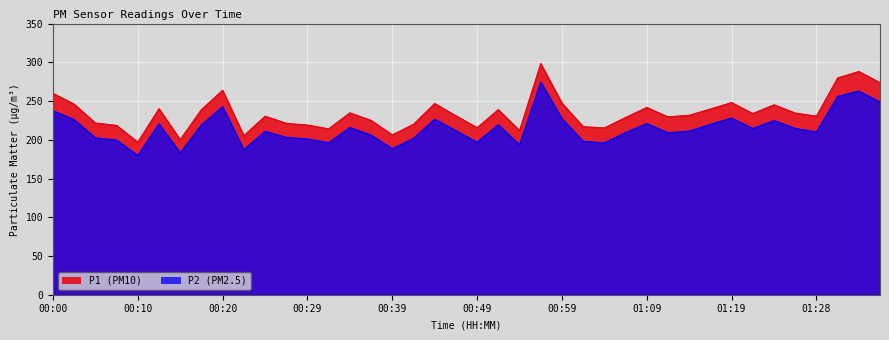

Reading left to right, list all the values displayed in this chart.

P1: 260.1	246.1	221.7	218.6	197.1	240.2	200.2	239.0	263.9	205.3	230.5	221.4	219.1	214.2	234.8	225.1	206.4	220.0	246.8	231.1	215.6	239.0	212.0	298.5	247.4	217.0	215.3	228.8	241.8	229.7	231.7	239.8	248.1	233.9	245.2	234.5	230.6	279.9	288.2	273.8
P2: 237.6	226.1	202.5	199.7	179.9	220.7	183.2	219.3	242.8	187.2	211.0	203.2	201.1	196.3	215.9	206.2	188.7	201.8	226.8	211.8	197.1	219.5	193.6	274.6	227.4	198.1	196.2	209.3	221.0	209.2	211.3	220.1	228.1	214.6	224.9	214.7	210.2	256.1	263.0	248.7